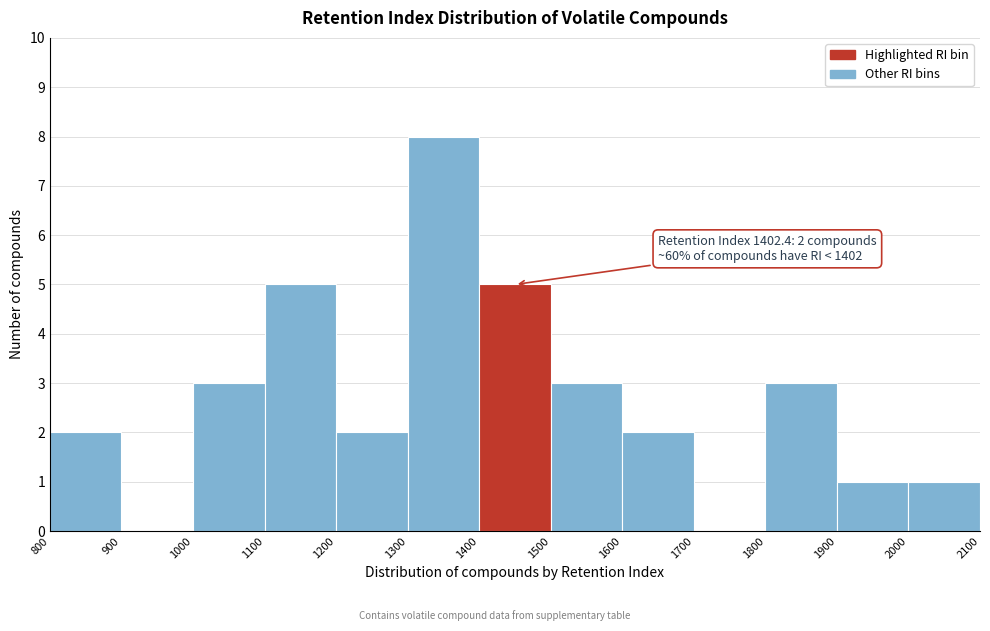

Over which range of the x-axis is the bar tallest?

1300 to 1400